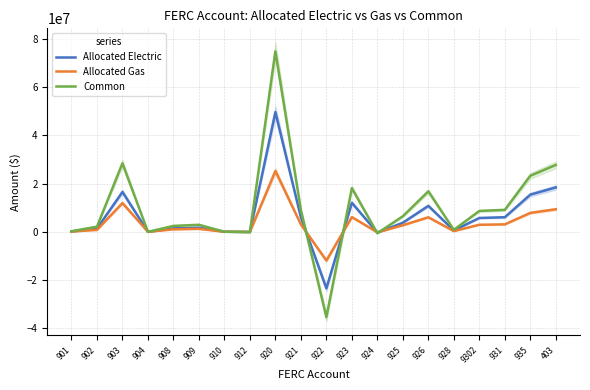

Does the chart display data point markers on the line(s)?

No